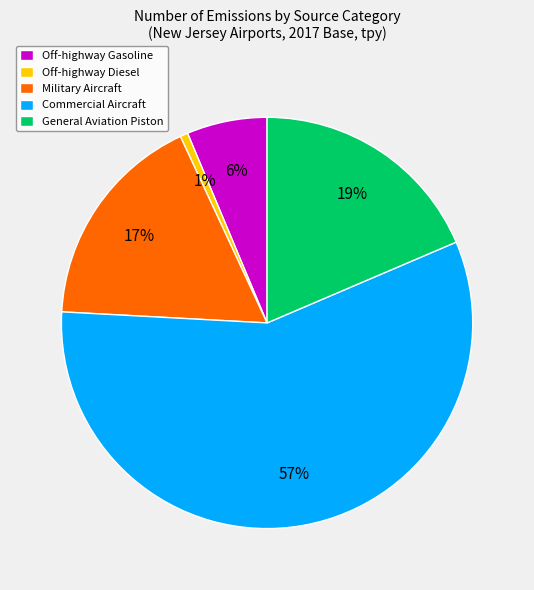

How many slices are in this pie chart?

5